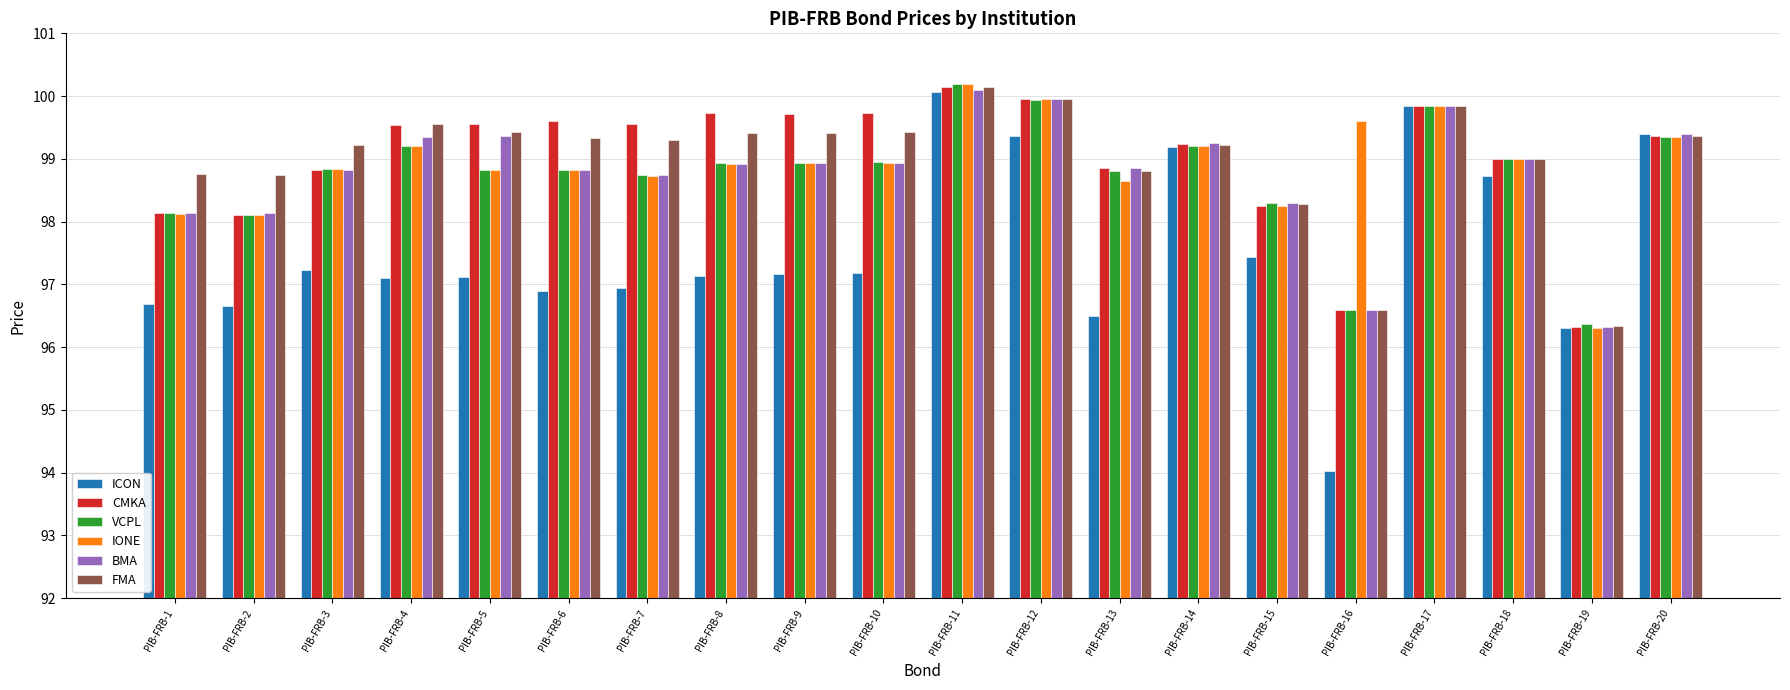

The FMA series shows 65.9 at PIB-FRB-9. True or false?

False